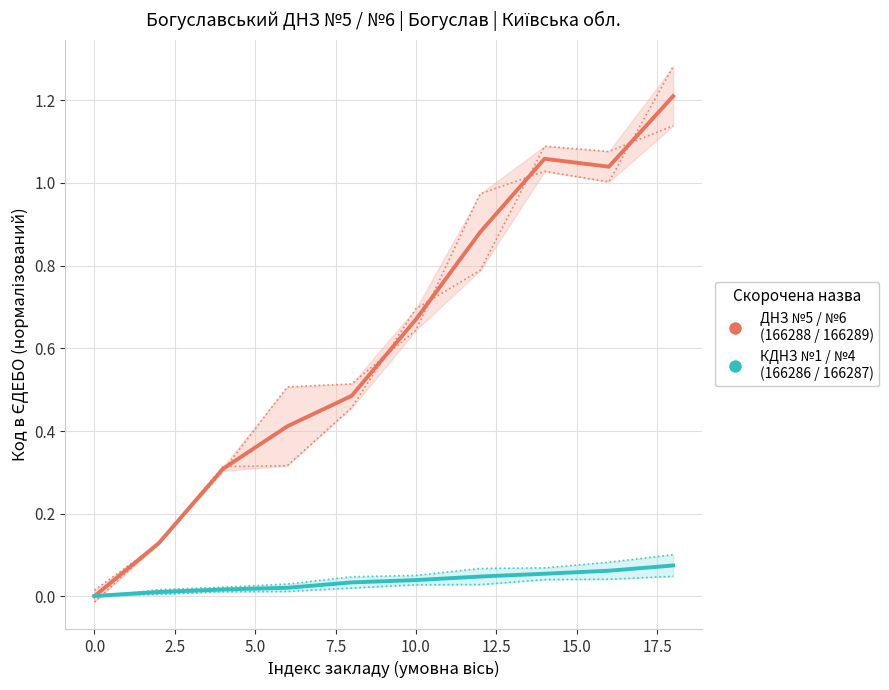

True or false: Богуславський КДНЗ №1 & №4 (середнє) and Богуславський ДНЗ №5 cross at least once.

False